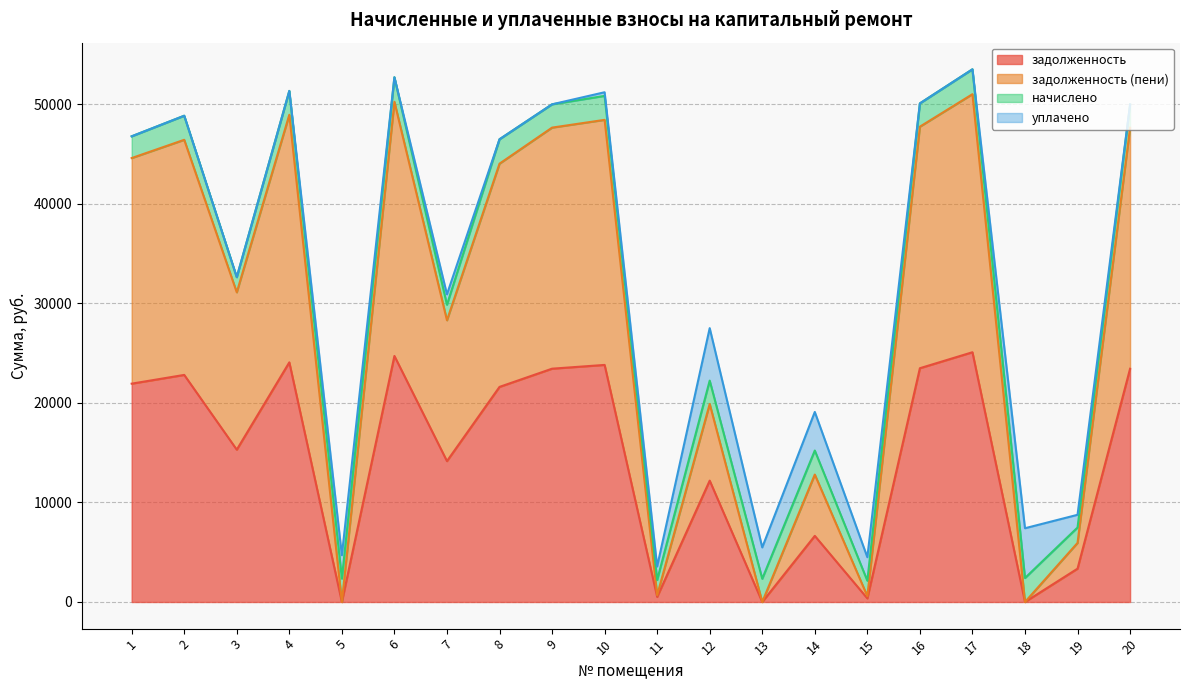

What is the highest value of the задолженность series?

25084.1